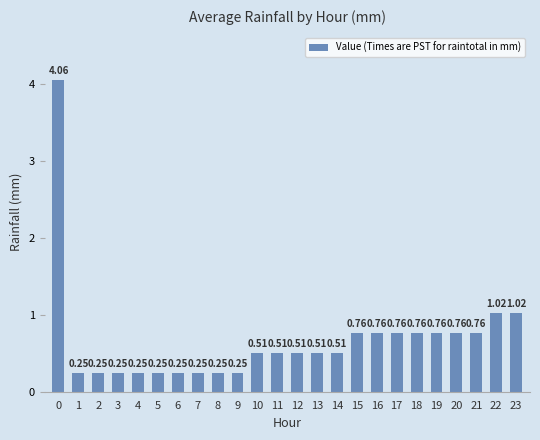

How many series are shown in this chart?

1